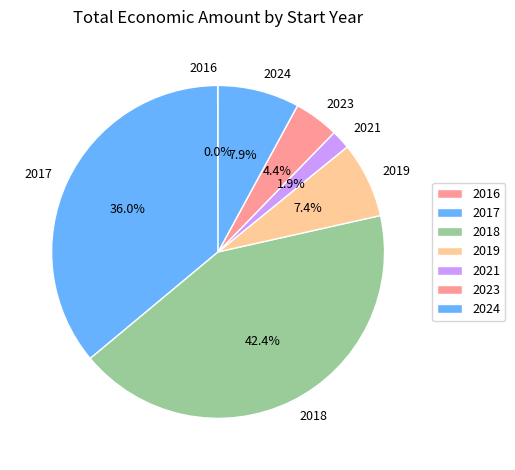

What is the ratio of the value at 2023 to the value at 2019?

0.6